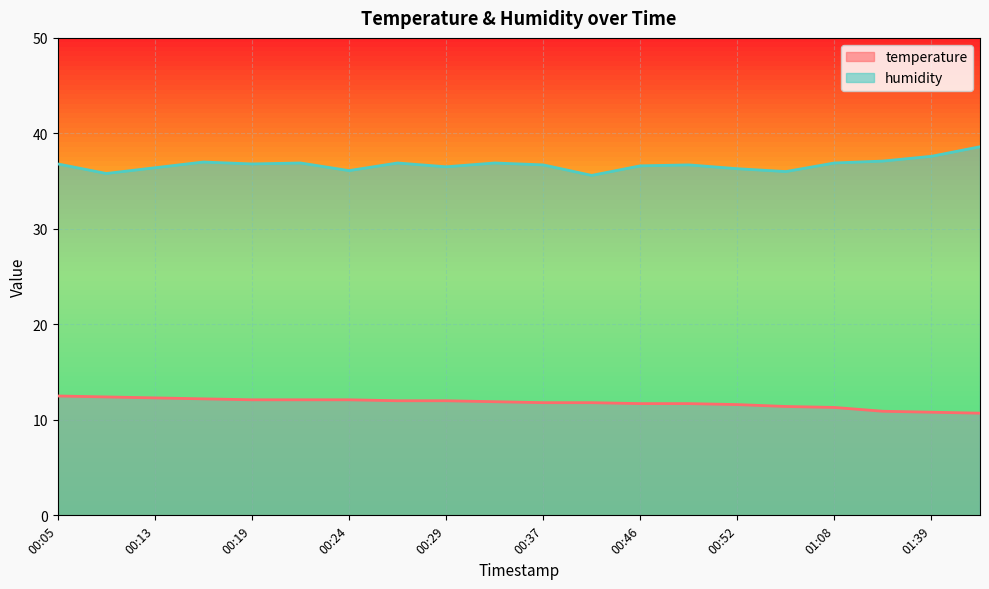

What are all the series names shown in the legend?

temperature, humidity